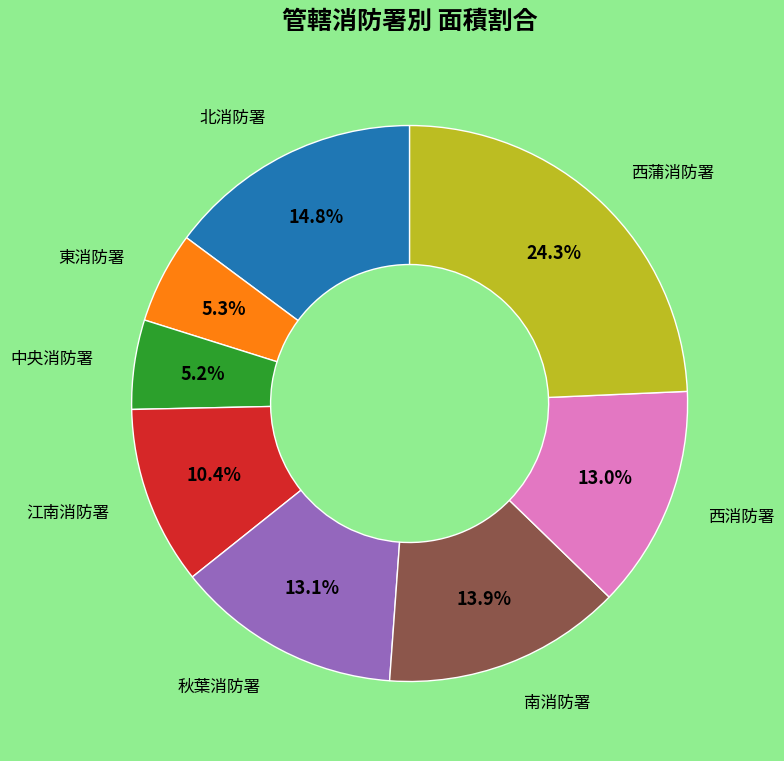

Is there a majority slice in this chart?

No